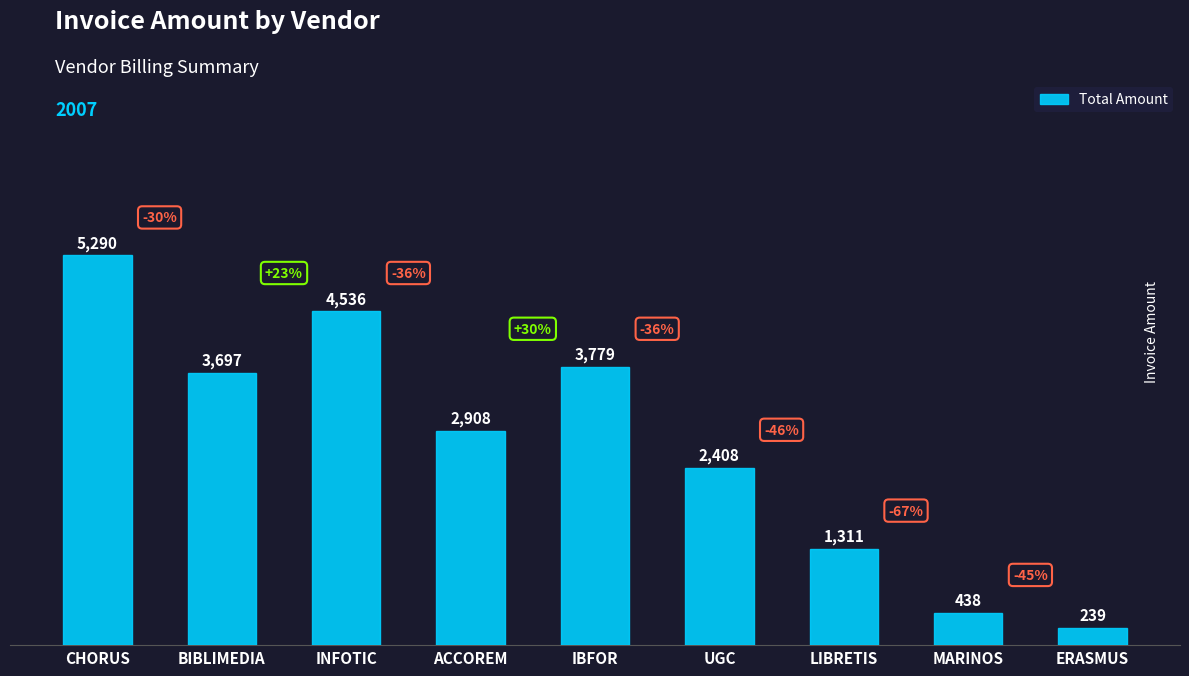

The chart shows a value of 239 at ERASMUS. True or false?

True